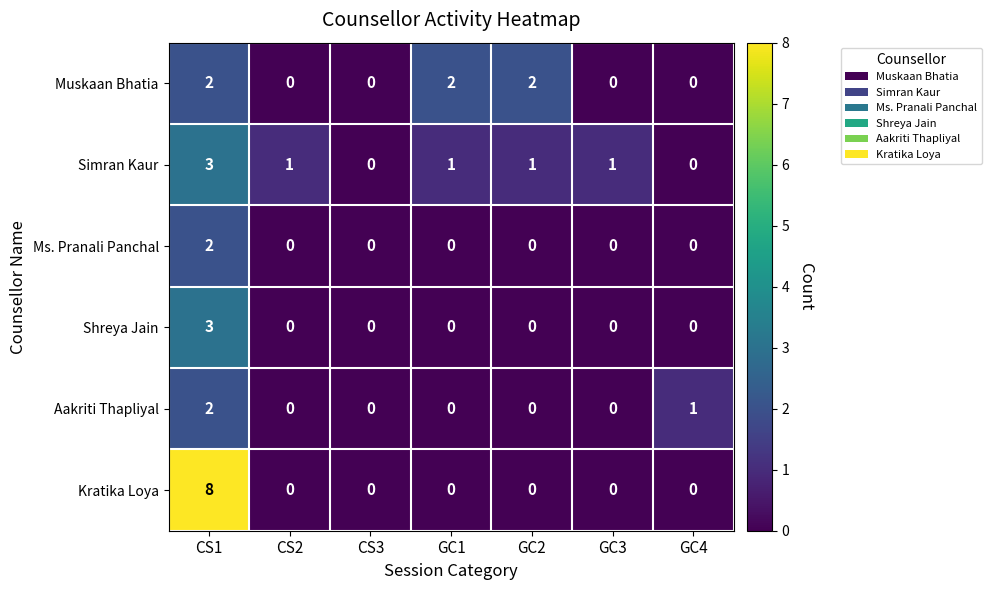

Is the value of Simran Kaur at CS2 greater than the value of Kratika Loya at GC1?

Yes